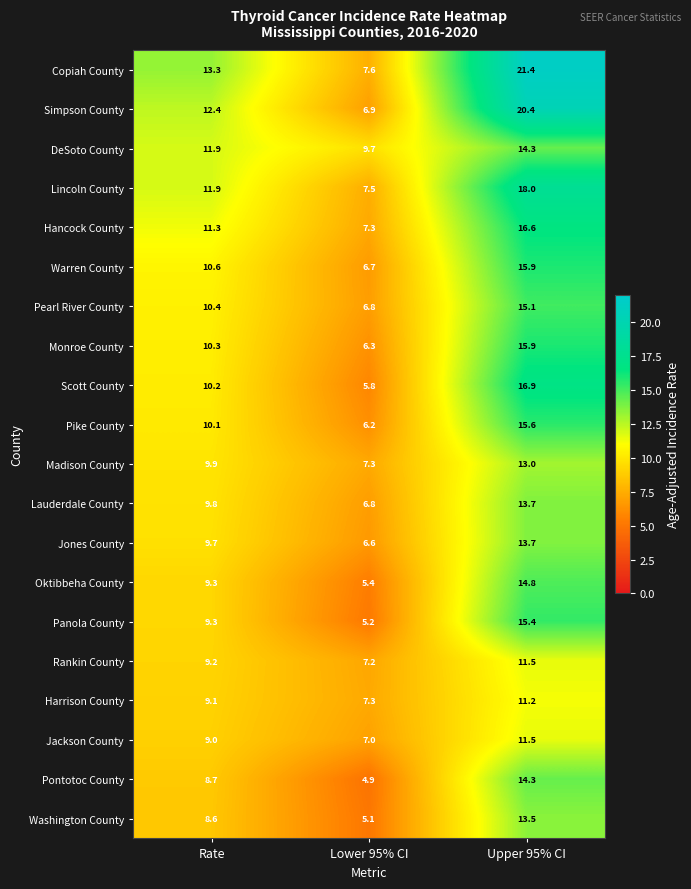

The value of Panola County at Upper 95% CI is 6.2. True or false?

False